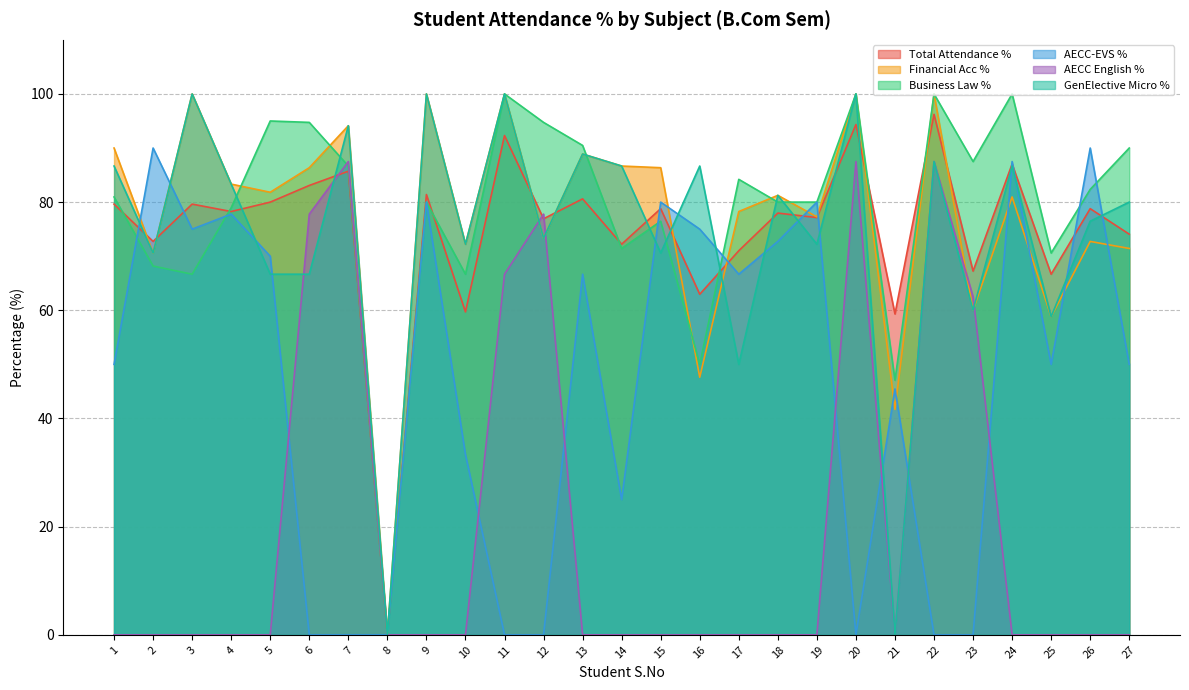

What is the spread (max minus min) of values at 15?

86.4